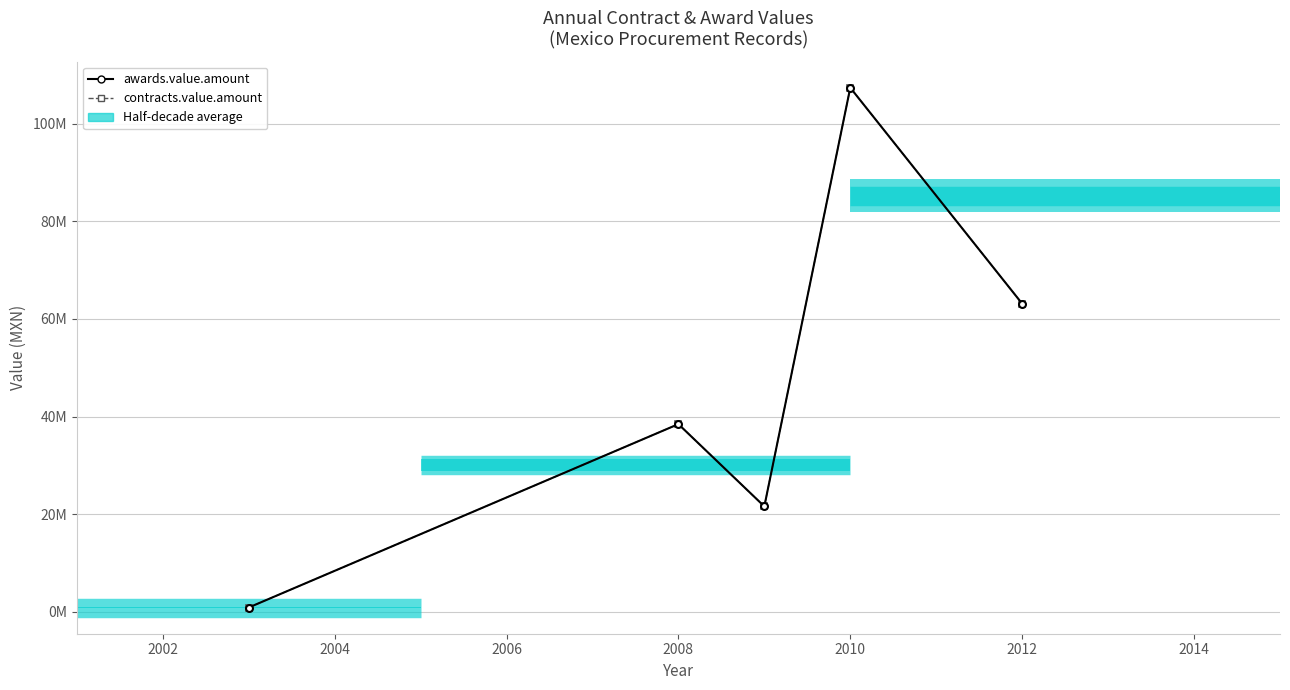

Reading right to left, list all the values displayed in this chart.

awards.value.amount: 63135360.0	107385354.0	21600000.0	38460495.0	876045.0
contracts.value.amount: 63135360.0	107385354.0	21600000.0	38460495.0	876045.0